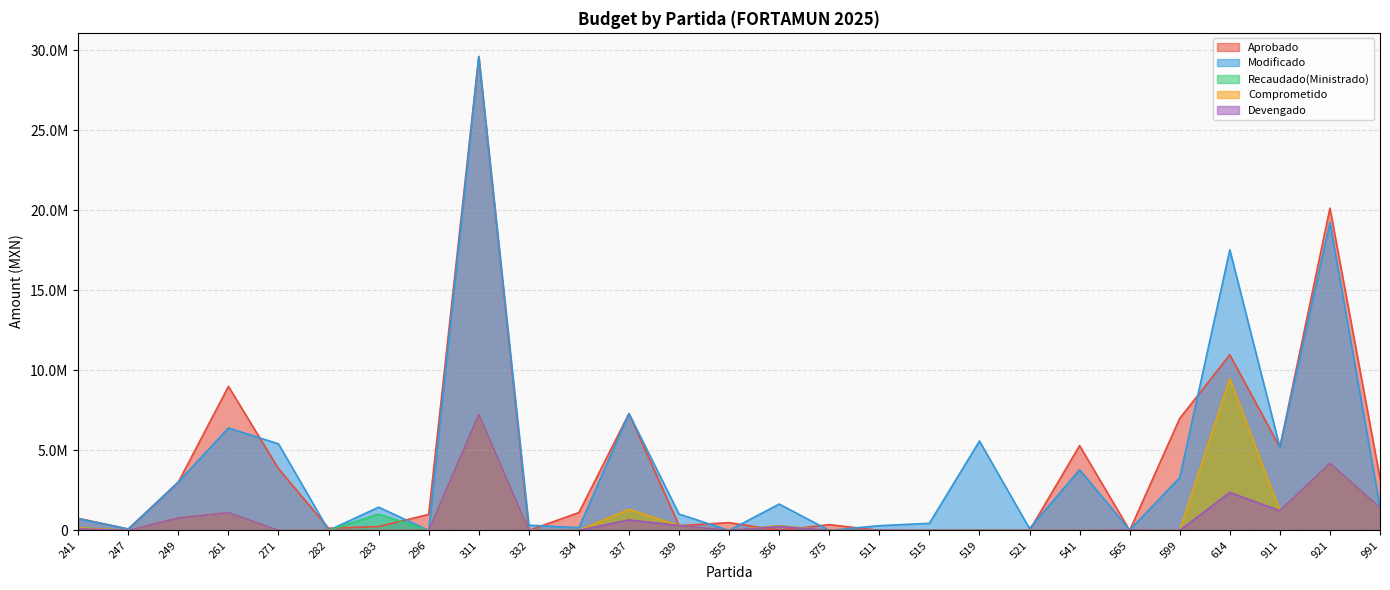

What is the value of the Comprometido point at the 22nd from the left?

21234